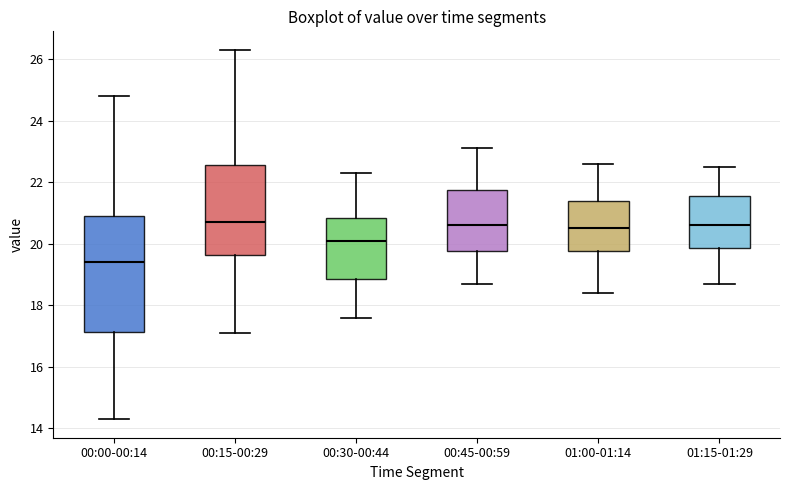

Reading left to right, transcribe this box plot: for each box, give where its median line is, the range the box spans, and where its two whiskers end, as read against the y-axis. The values are not printed on the chart, so give them approximately, as read against the axis.

00:00-00:14: median 19.4, box 17.2 to 21.0, whiskers 14.4 to 24.8
00:15-00:29: median 20.8, box 19.6 to 22.6, whiskers 17.2 to 26.4
00:30-00:44: median 20.2, box 18.8 to 20.8, whiskers 17.6 to 22.4
00:45-00:59: median 20.6, box 19.8 to 21.8, whiskers 18.8 to 23.2
01:00-01:14: median 20.6, box 19.8 to 21.4, whiskers 18.4 to 22.6
01:15-01:29: median 20.6, box 19.8 to 21.6, whiskers 18.8 to 22.6